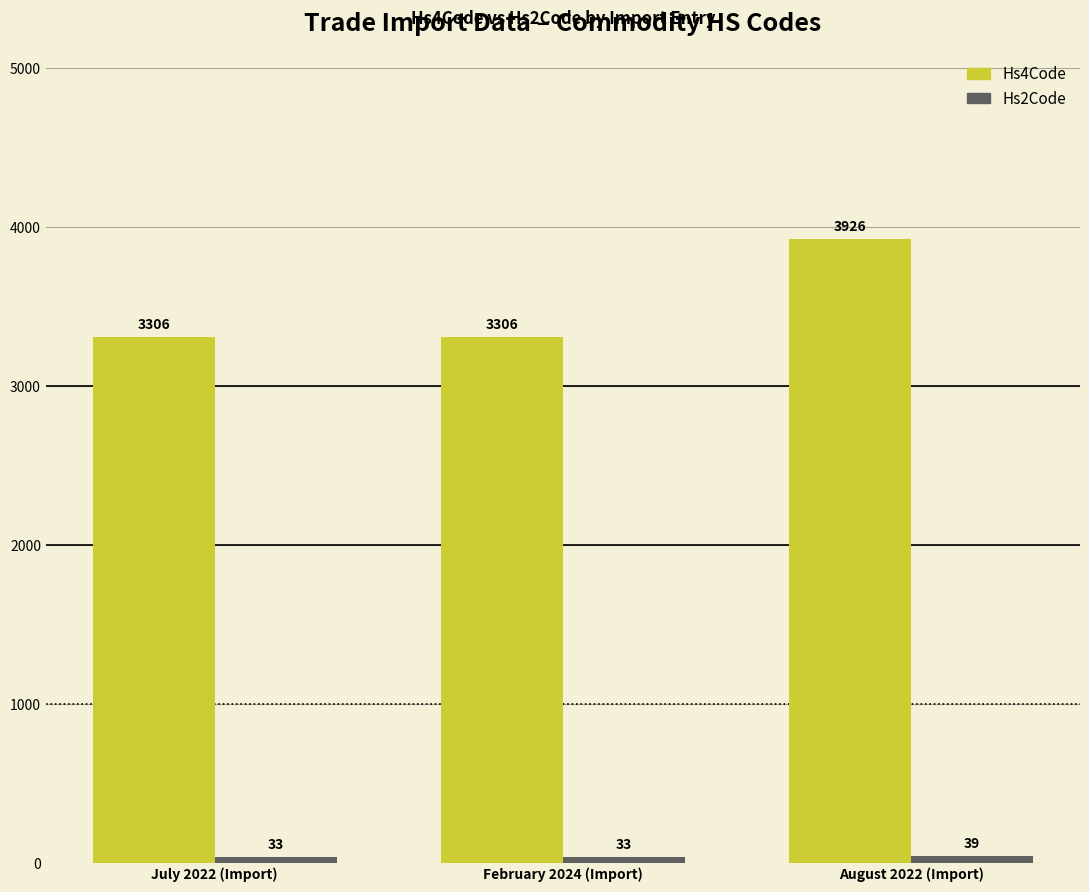

What is the difference between the highest and lowest values at July 2022 (Import)?

3273